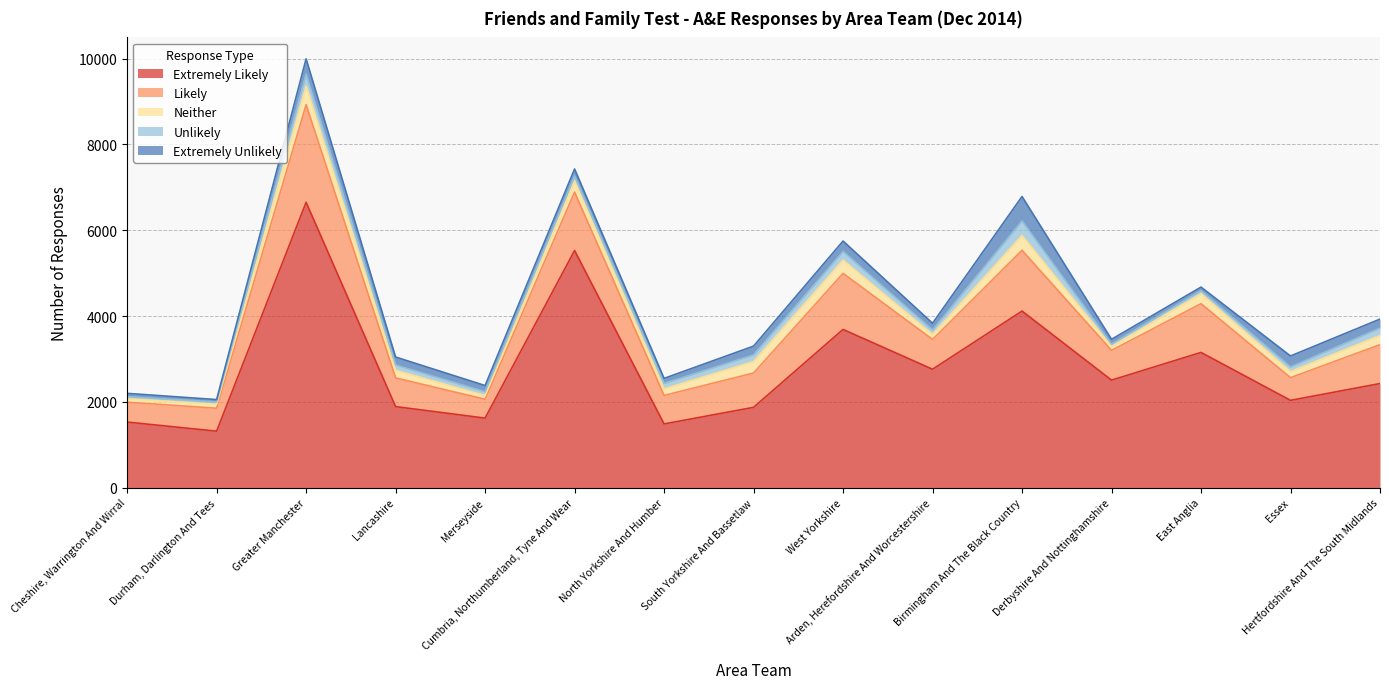

How many values in the Extremely Unlikely series exceed 165?

7